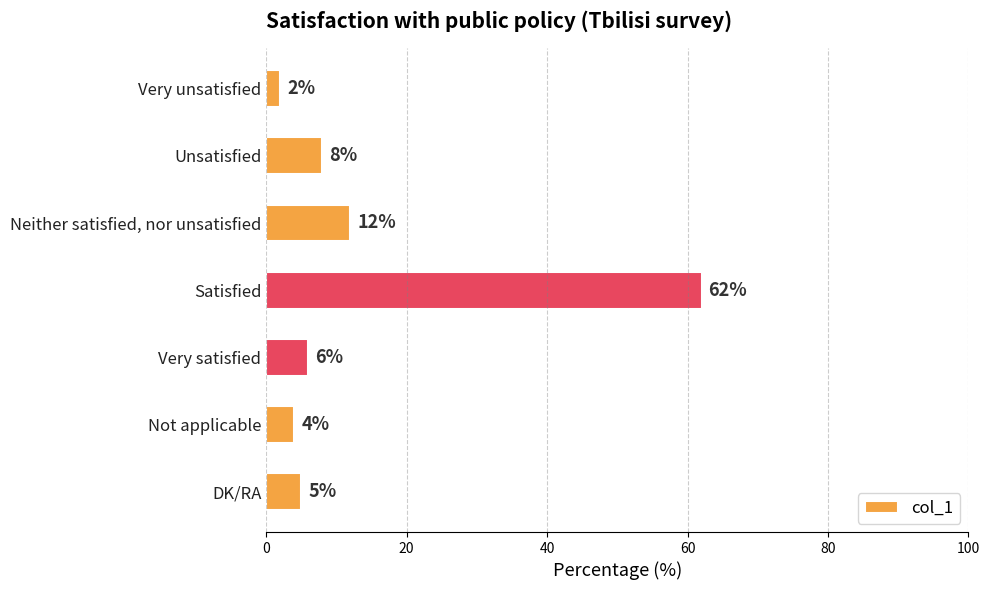

What is the greatest value displayed?

62